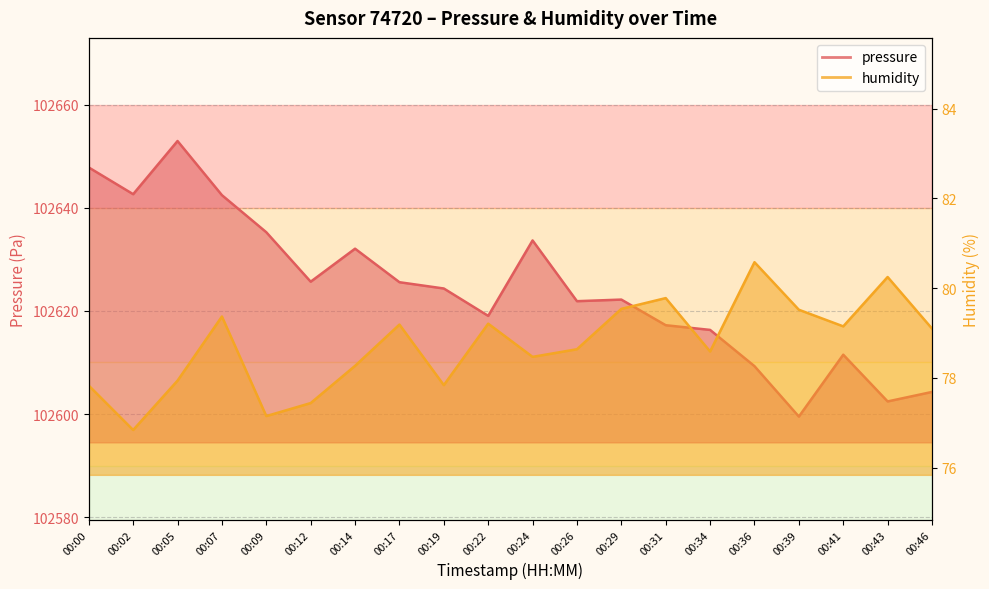

At which category is the sum across all series the highest?

00:05